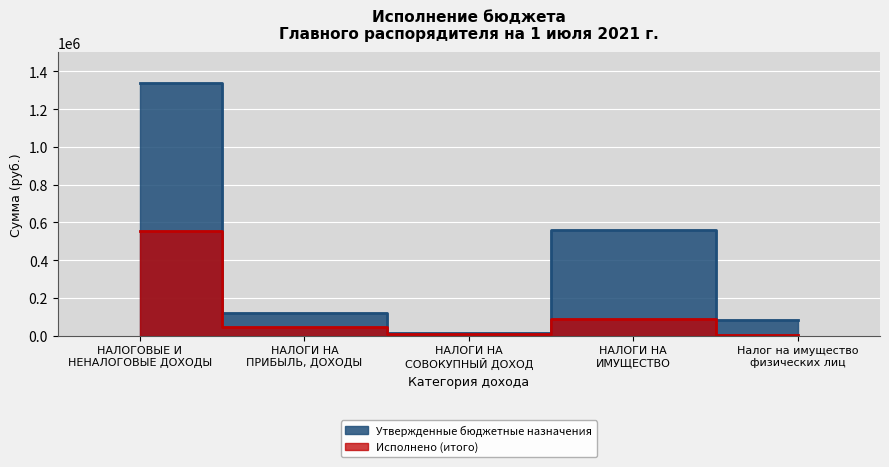

True or false: Исполнено (итого) has a value of 809.1 at Налог на имущество
физических лиц.

True